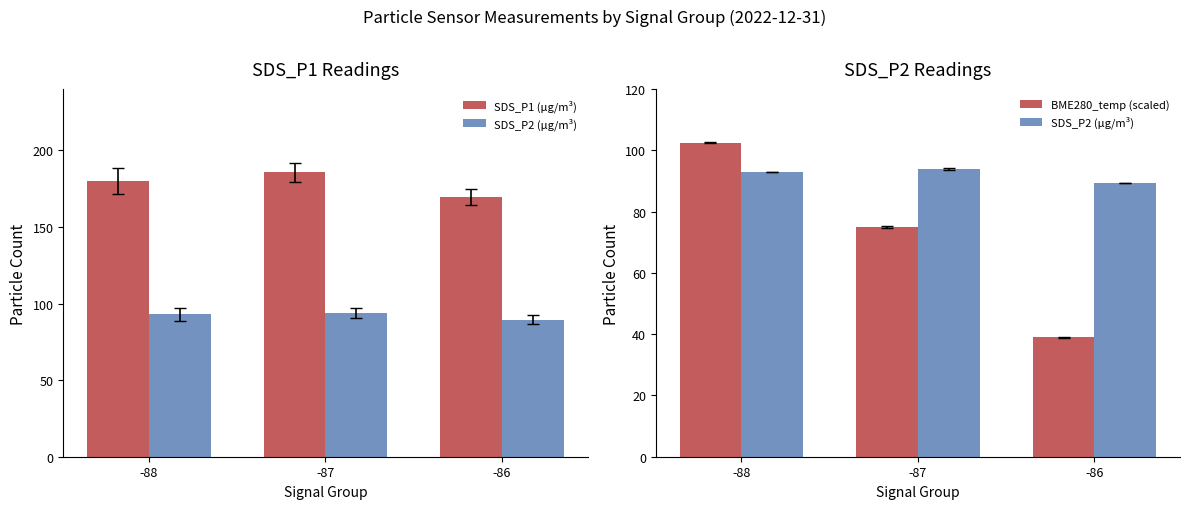

List the series in order of their peak value, highest first.

SDS_P1 (μg/m³), BME280_temp (scaled), SDS_P2 (μg/m³)